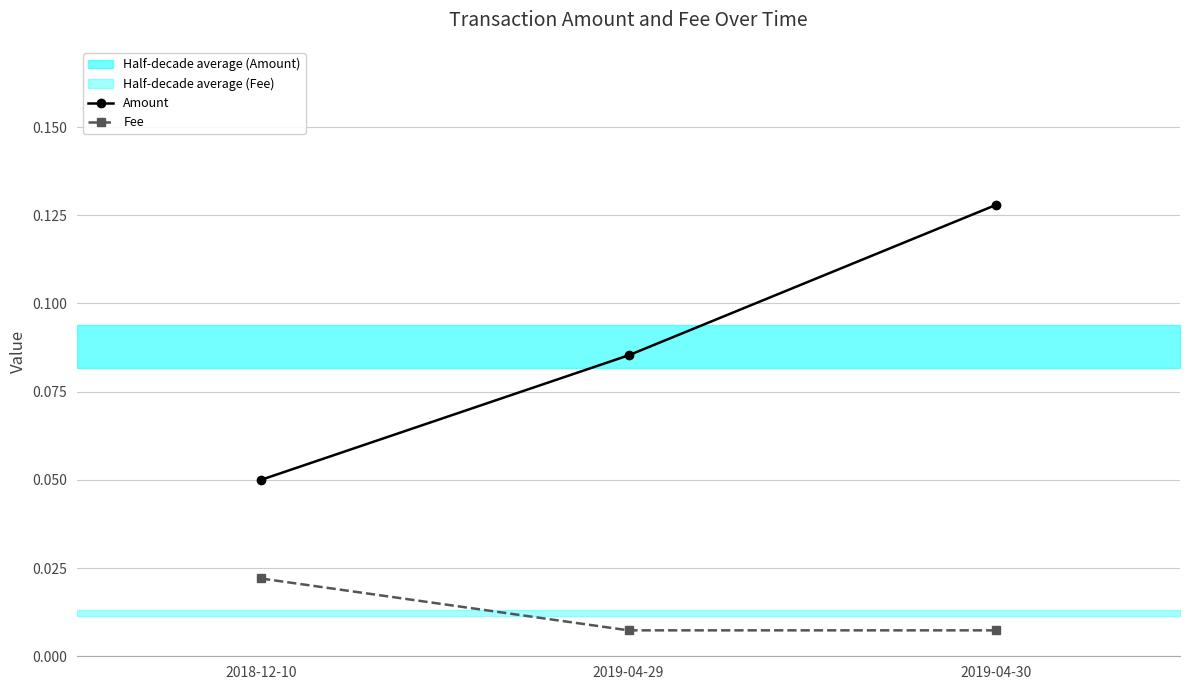

Is it true that Amount equals 0.1 at 2018-12-10?

True